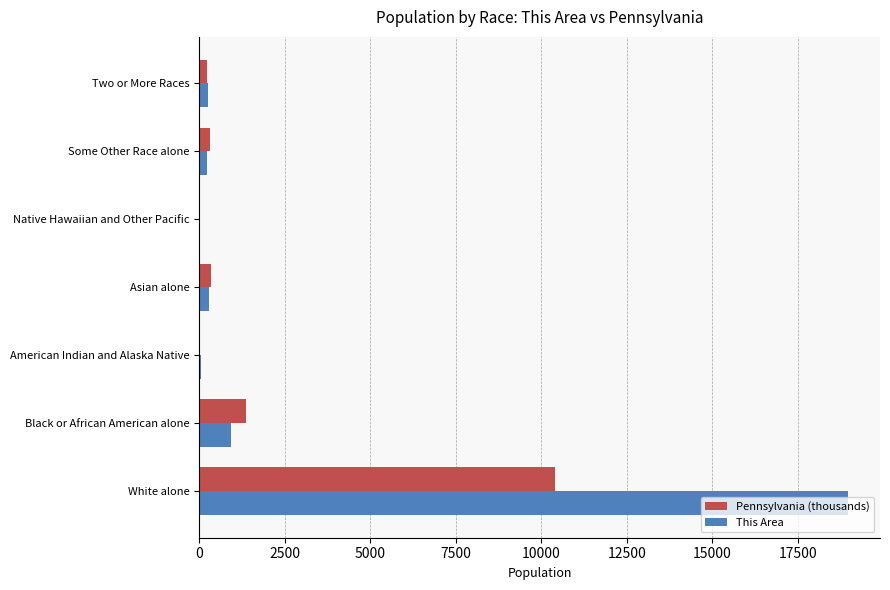

What is the sum of all This Area values?

20663.0